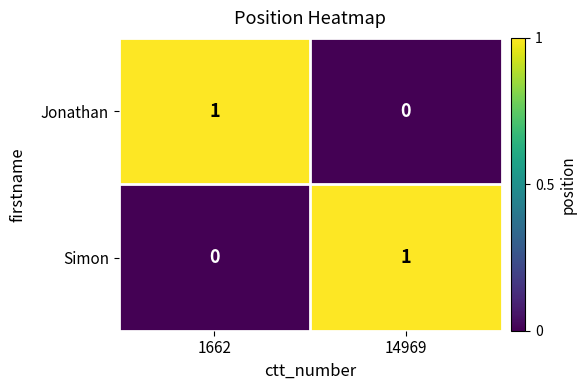

Reading left to right, transcribe all the data shown in this chart.

Jonathan: 1	0
Simon: 0	1